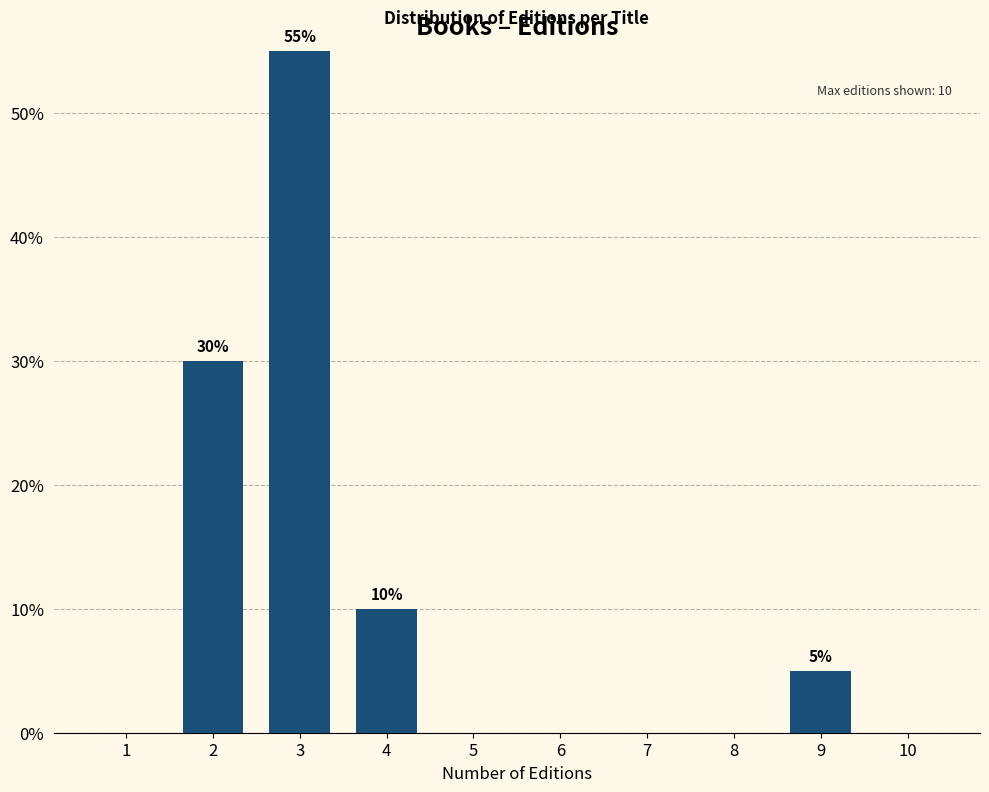

Reading left to right, what are all the values shown in this chart?

1=0.0	2=30.0	3=55.0	4=10.0	5=0.0	6=0.0	7=0.0	8=0.0	9=5.0	10=0.0